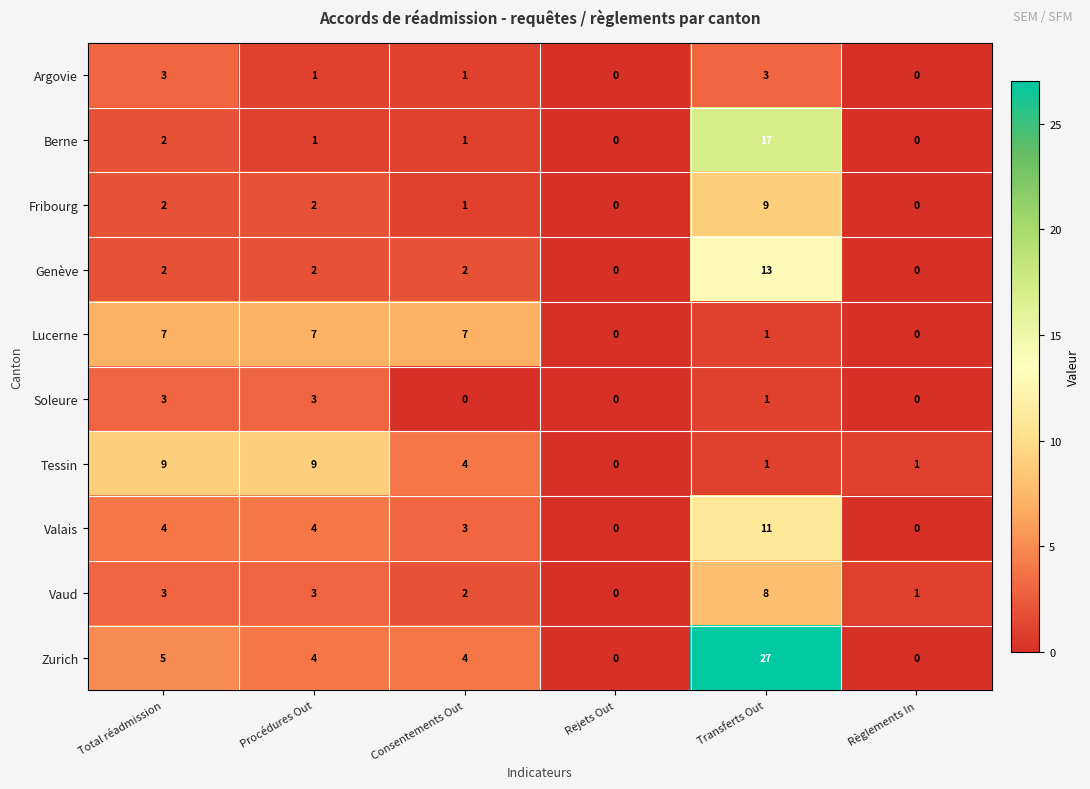

Is it true that Vaud equals 1 at Règlements In?

True